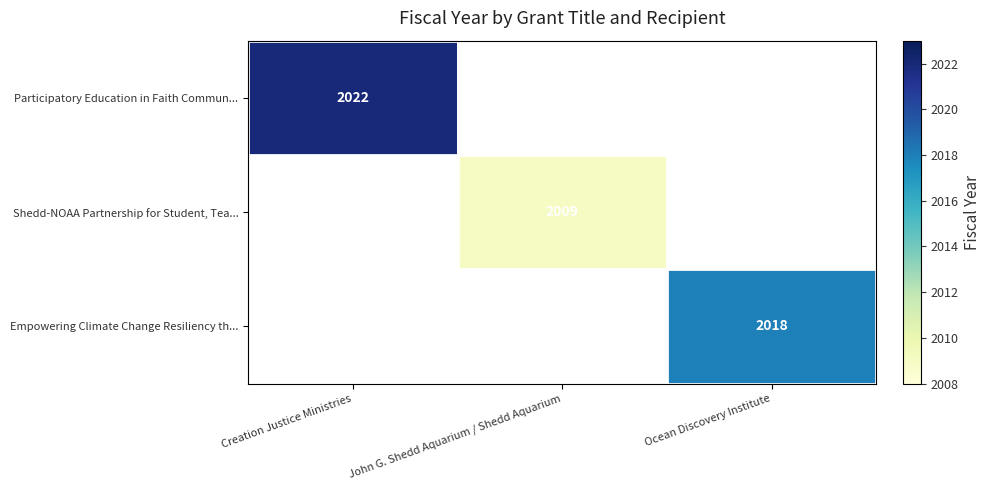

Count the number of categories in the chart.

3